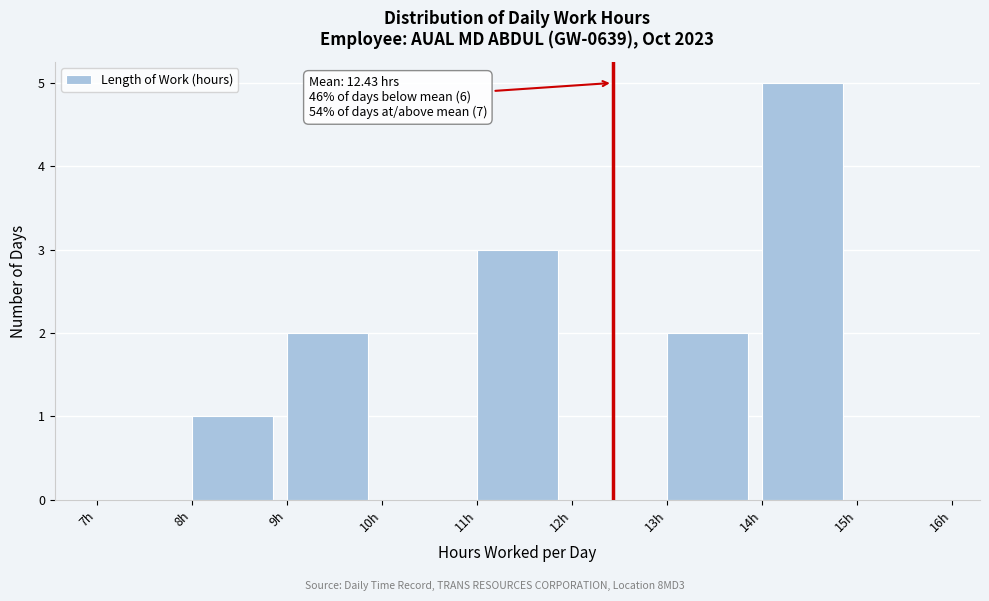

Which range on the x-axis has the tallest bar?

14 to 15